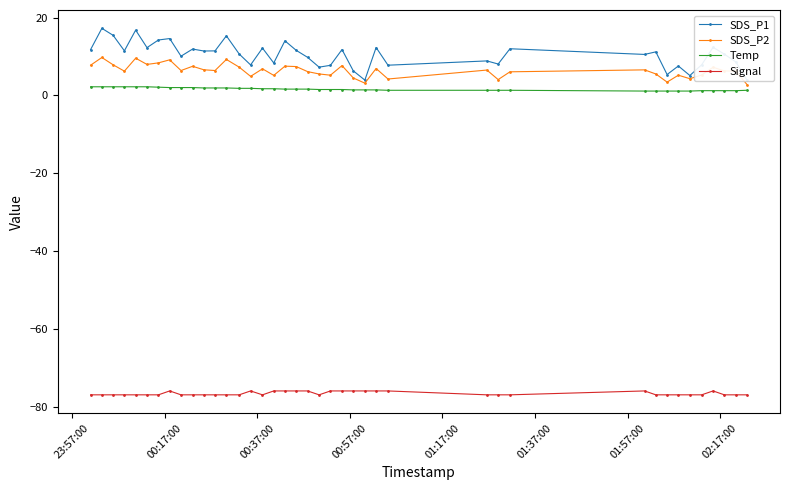

True or false: Signal and SDS_P2 intersect in this chart.

False